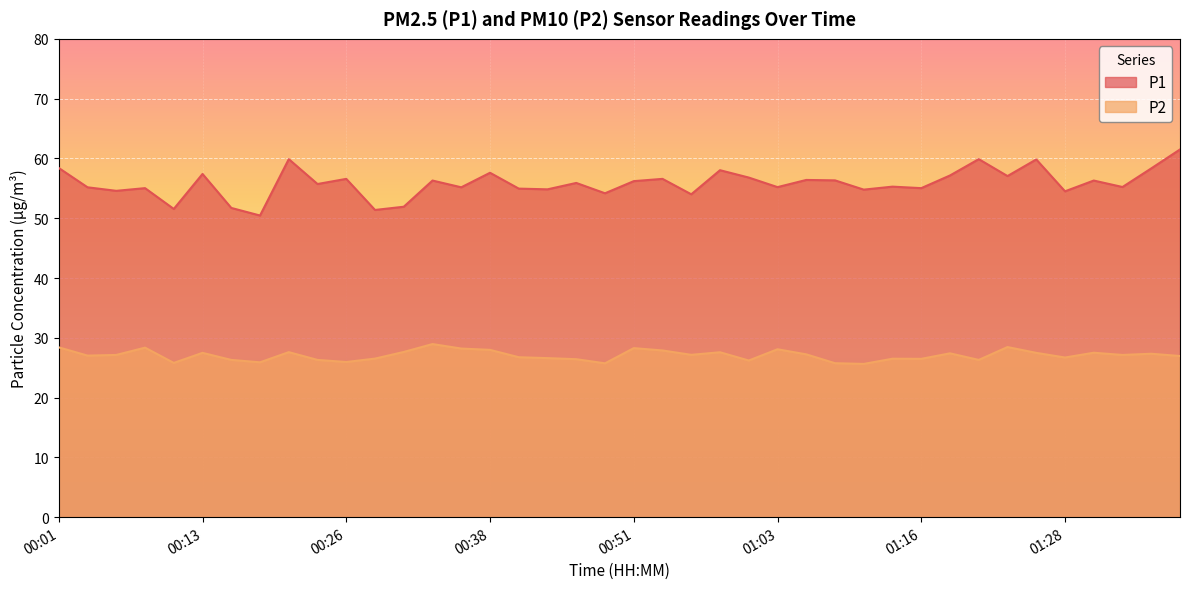

What value does the P1 series have at 01:30?

56.3